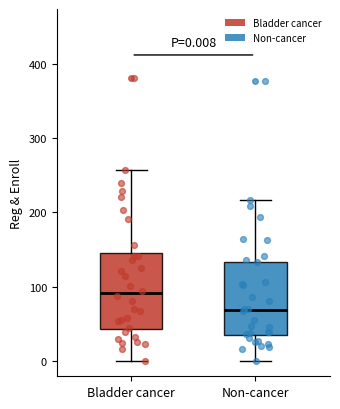

Which box has the lowest median line?

Non-cancer